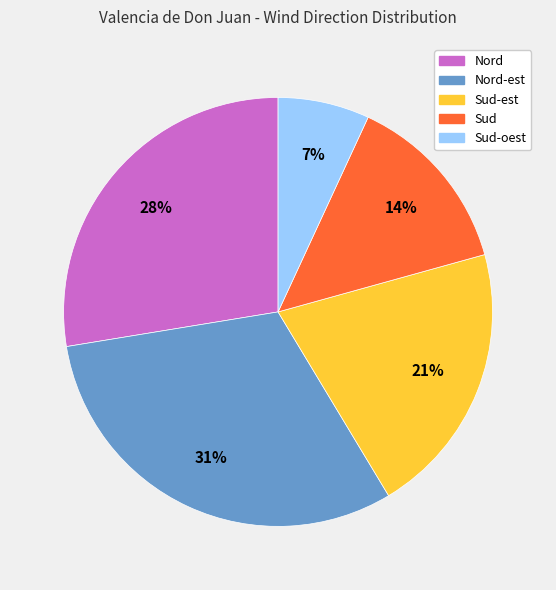

Which slice is the smallest?

Sud-oest